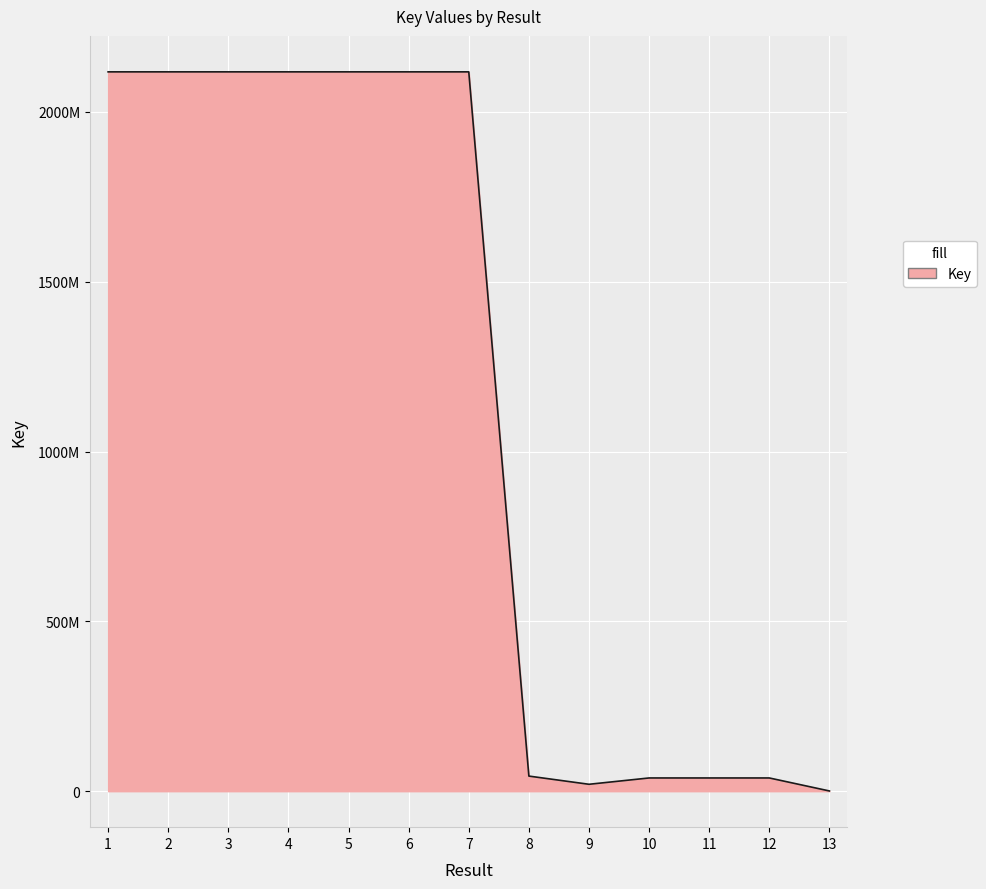

The value at 11 is 38978288. True or false?

True